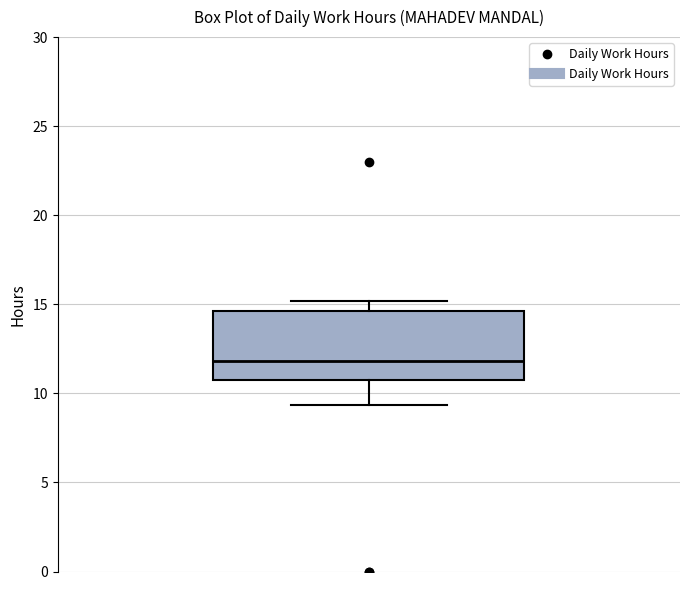

Where does the upper whisker of the box end on the y-axis? The values are not printed on the chart, so give them approximately, as read against the axis.

15.0